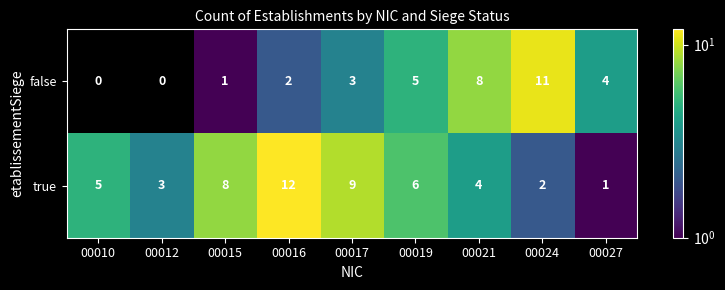

What is the maximum value for false?

11